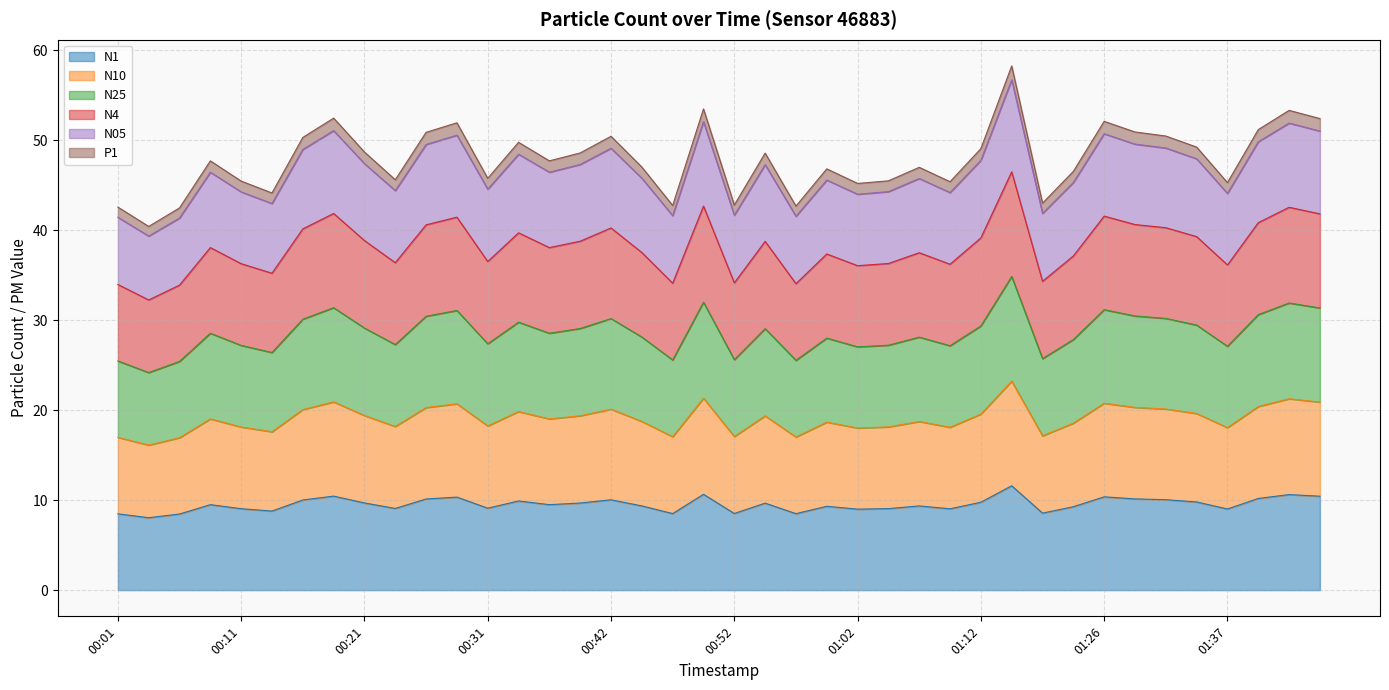

Where is N10 nearest to the value 19?

00:09